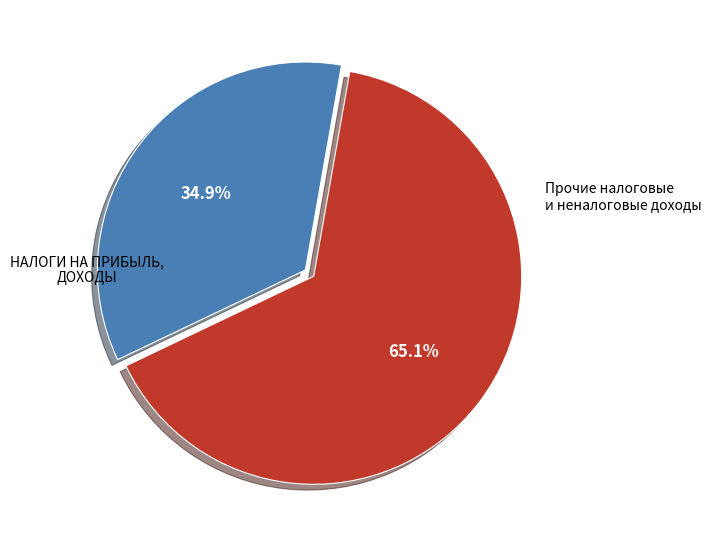

To the nearest percent, what is the average slice percentage?

50%